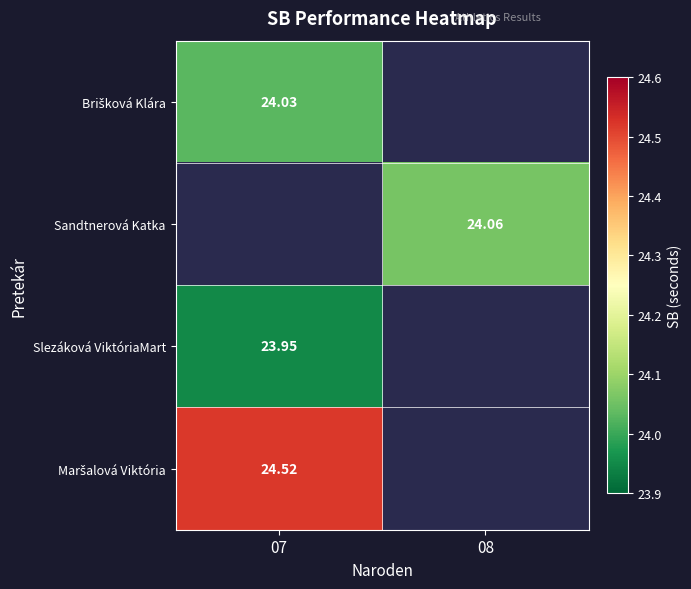

What is the lowest value of the Slezáková ViktóriaMart series?

23.9